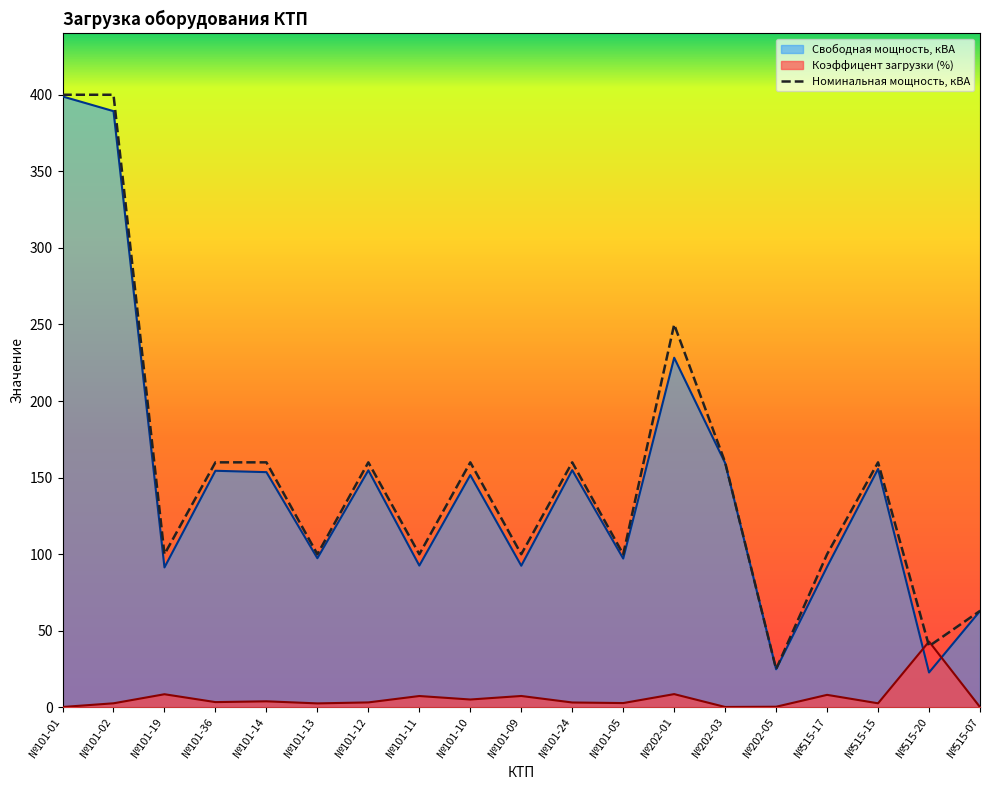

How many series are shown in this chart?

3